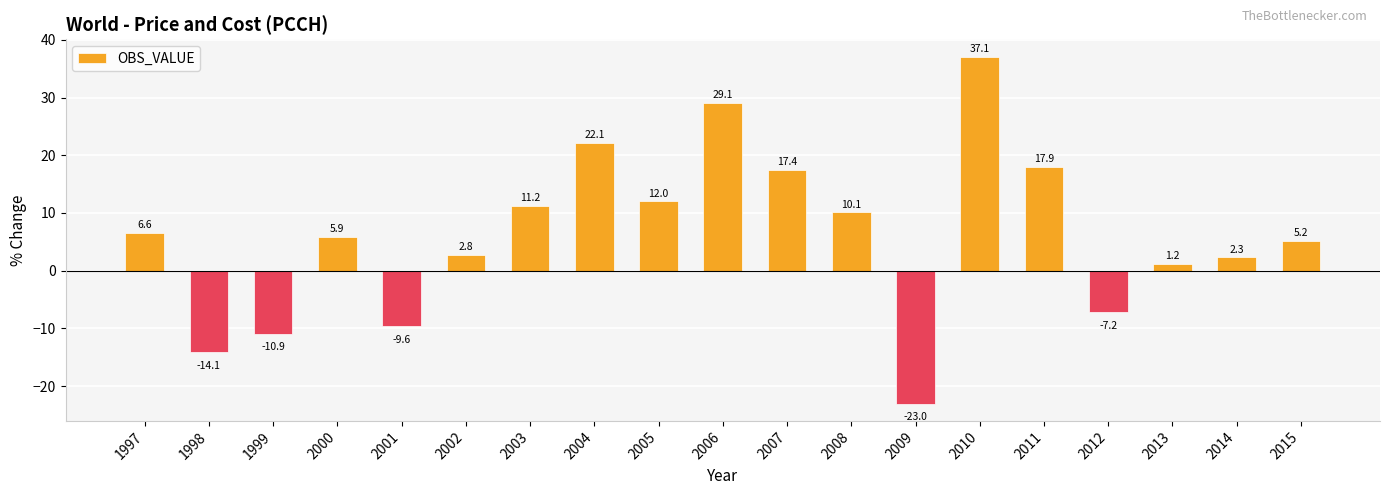

Reading left to right, what are all the values shown in this chart?

1997=6.6	1998=-14.1	1999=-10.9	2000=5.9	2001=-9.6	2002=2.8	2003=11.2	2004=22.1	2005=12.0	2006=29.1	2007=17.4	2008=10.1	2009=-23.0	2010=37.1	2011=17.9	2012=-7.2	2013=1.2	2014=2.3	2015=5.2